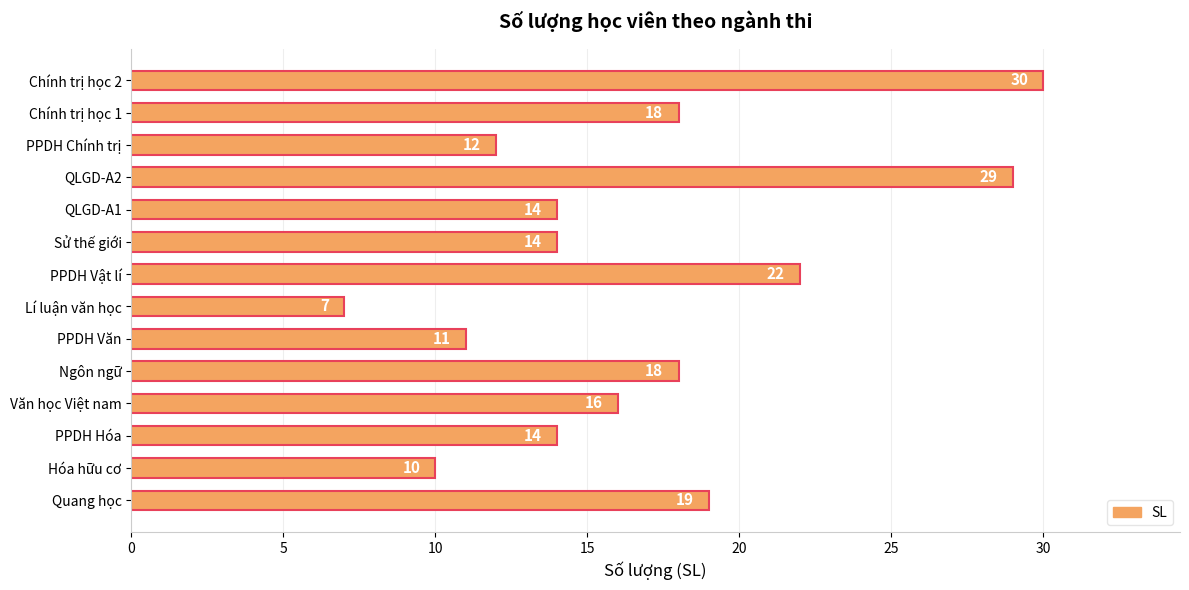

What value does the data have at PPDH Chính trị?

12